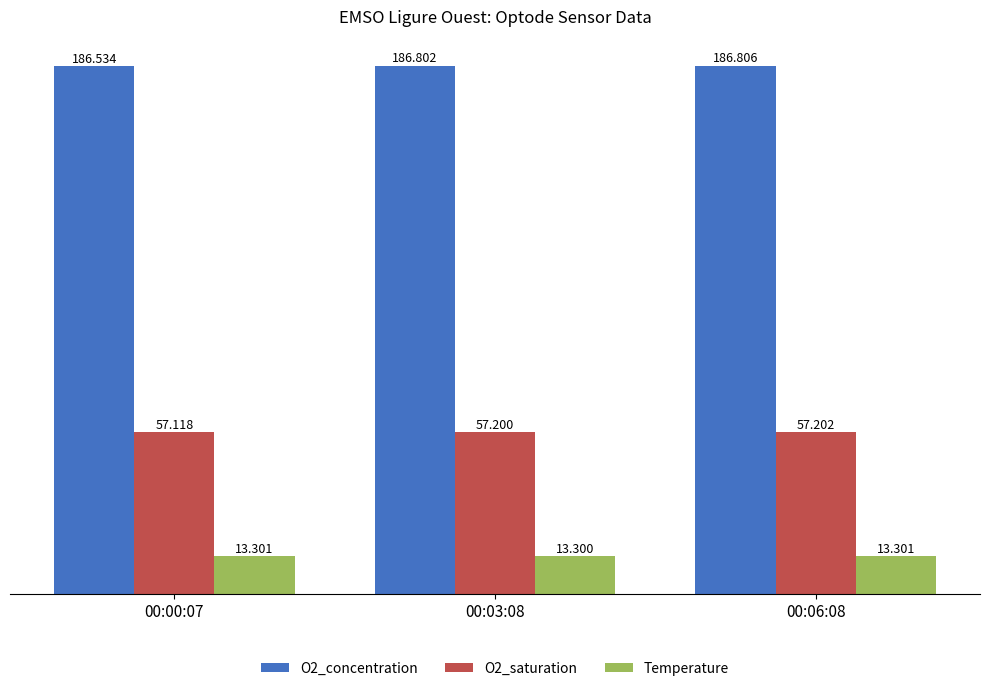

Reading left to right, transcribe all the data shown in this chart.

O2_concentration: 186.5	186.8	186.8
O2_saturation: 57.1	57.2	57.2
Temperature: 13.3	13.3	13.3